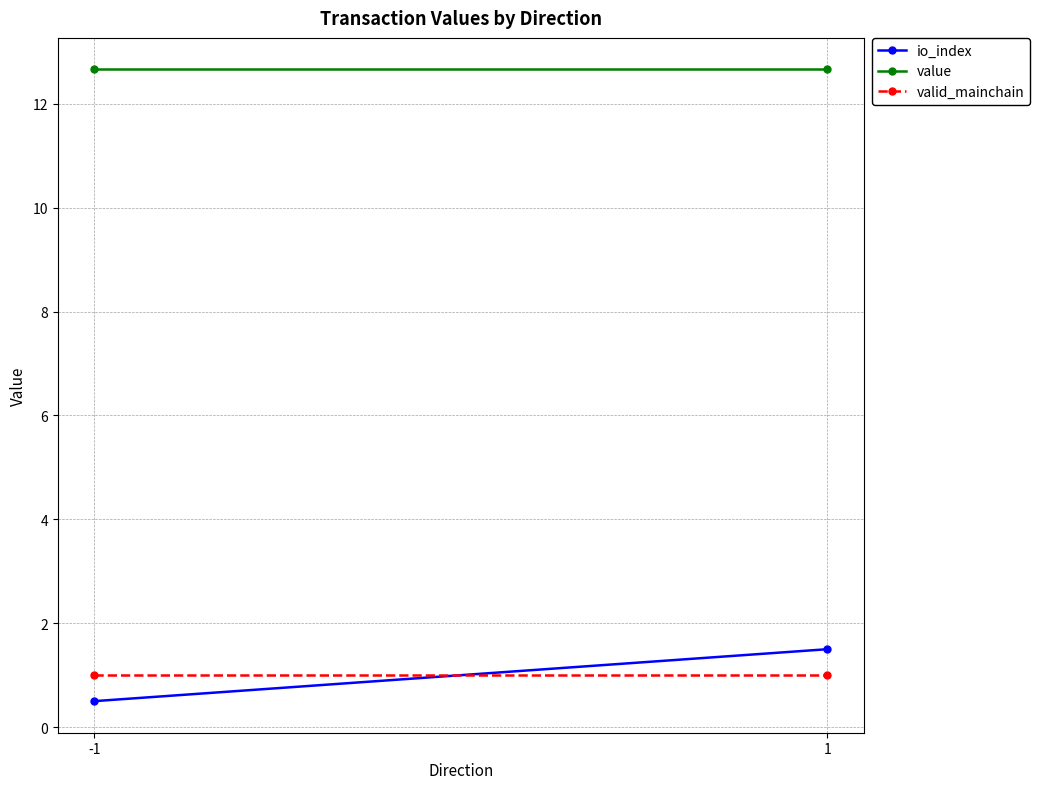

Reading right to left, extract all data points from this chart.

io_index: 1.5	0.5
value: 12.7	12.7
valid_mainchain: 1.0	1.0